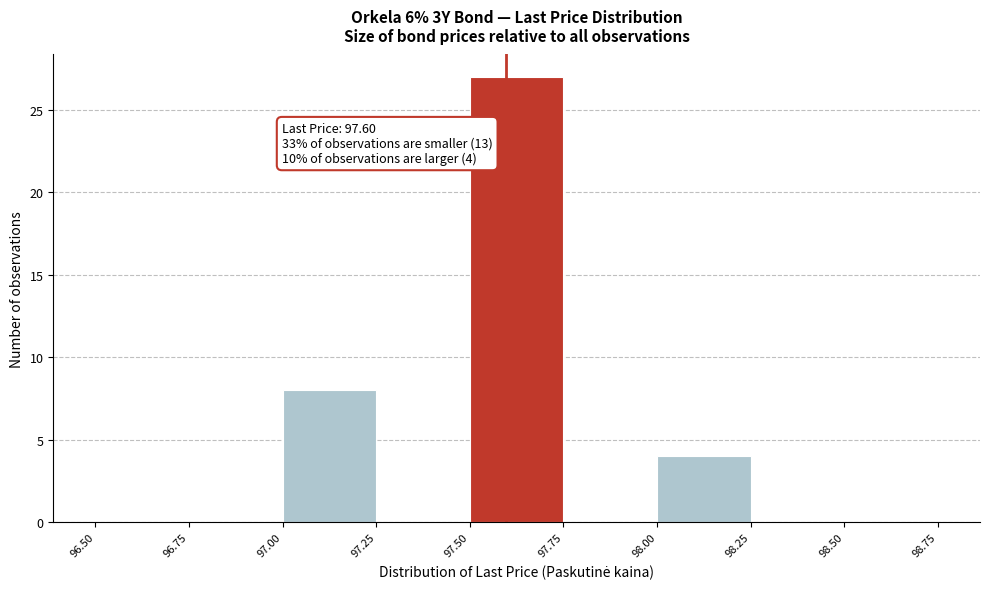

Which range on the x-axis has the tallest bar?

97.50 to 97.75